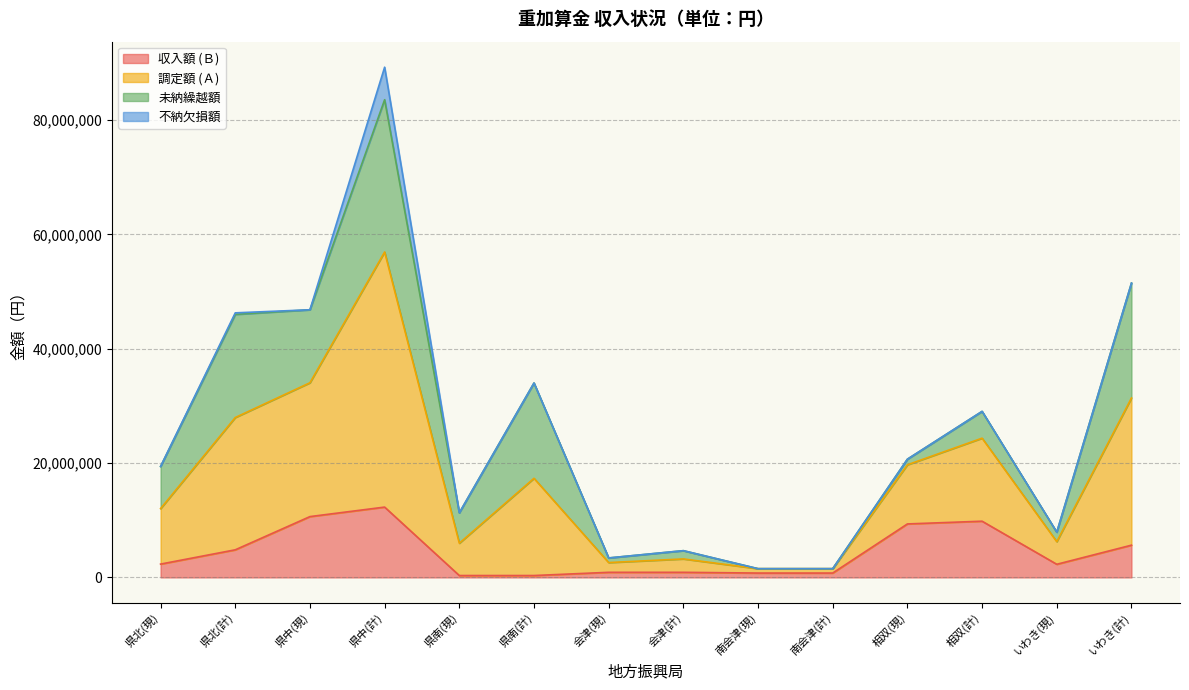

True or false: 収入額 (Ｂ) and 調定額 (Ａ) cross at least once.

False